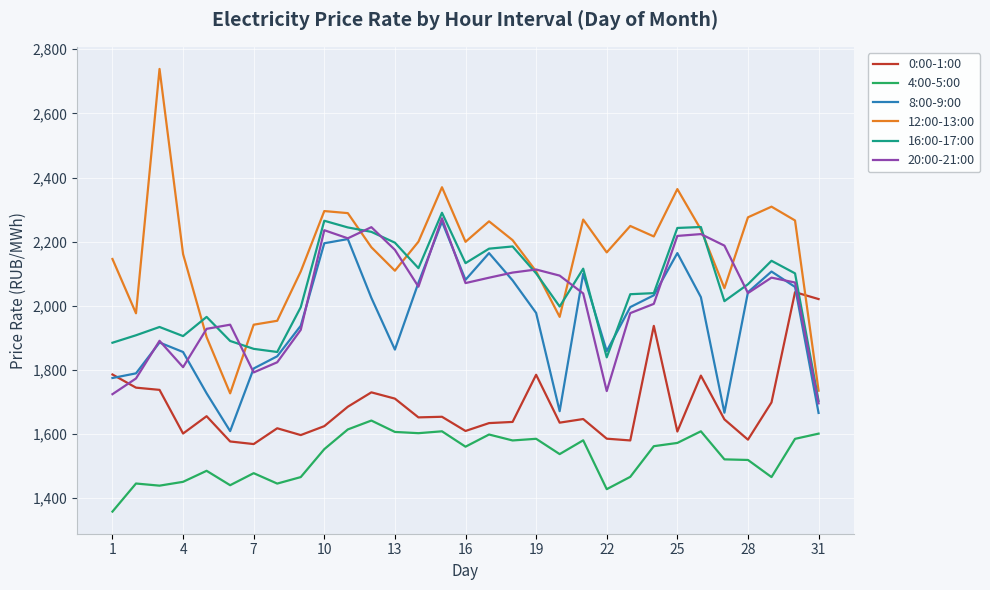

True or false: 4:00-5:00 and 20:00-21:00 cross at least once.

False